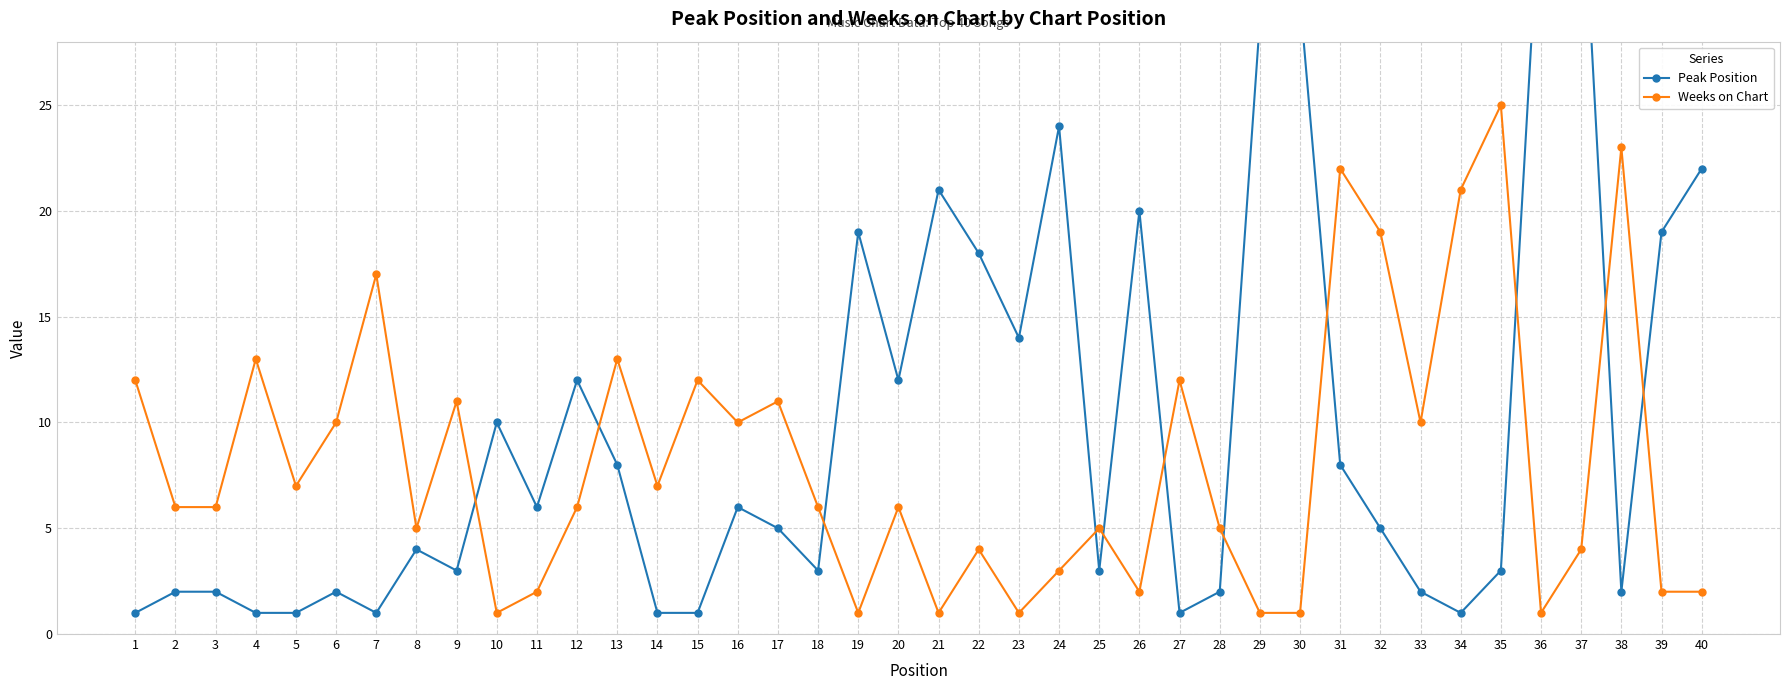

How many lines are shown in the chart?

2